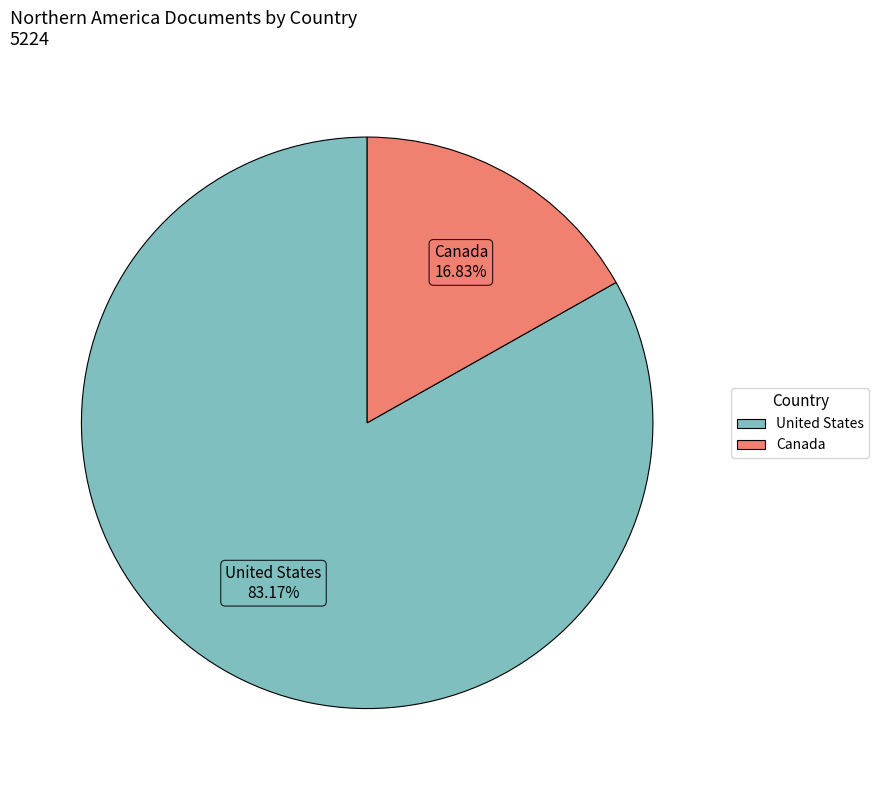

To the nearest percent, what is the difference between the Canada and United States slice percentages?

66%